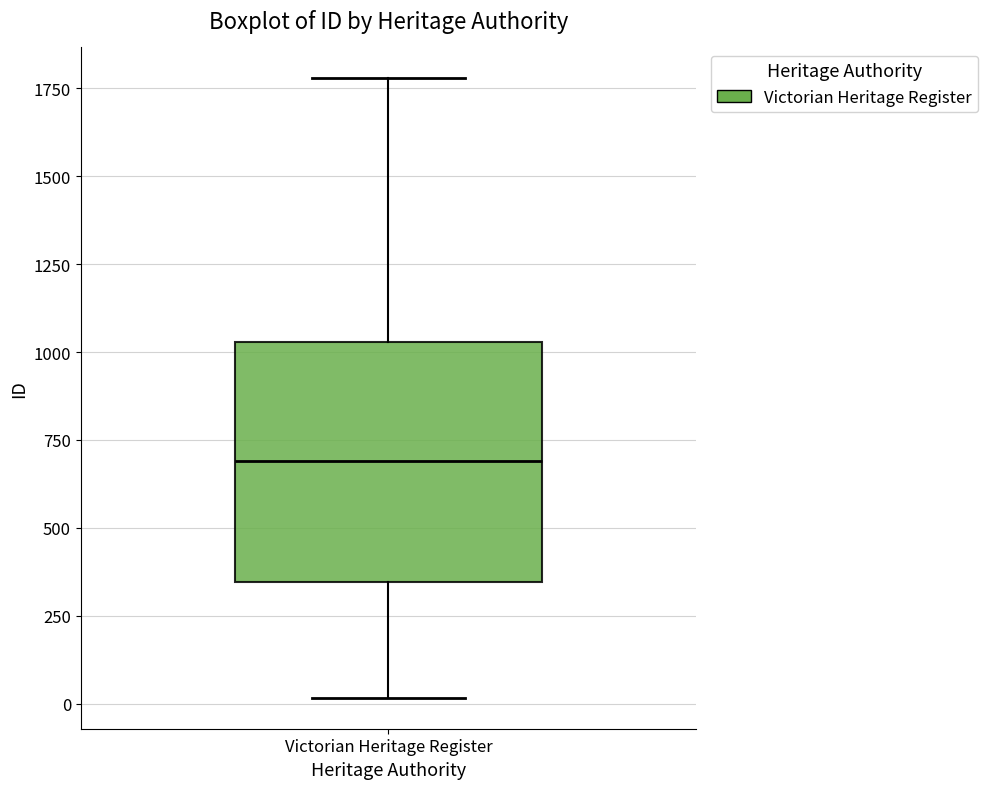

Read this box plot against the y-axis: the position of the median line, the range covered by the box, and the ends of both whiskers. The values are not printed on the chart, so give them approximately, as read against the axis.

median 700, box 350 to 1050, whiskers 0 to 1800